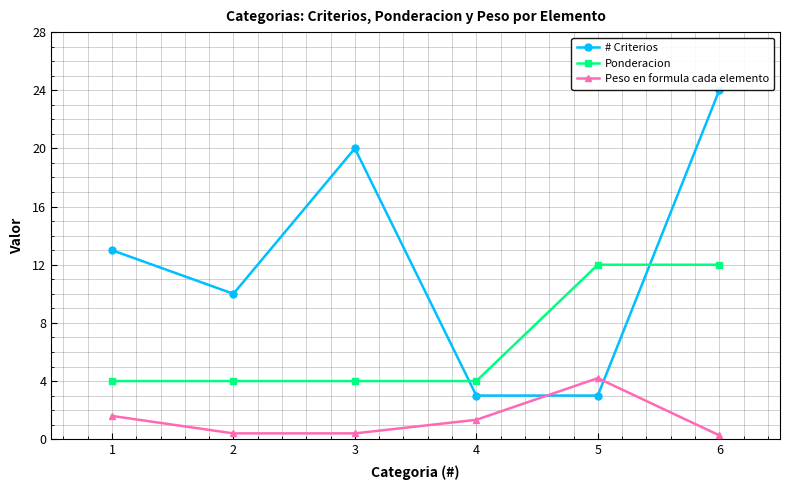

Does the chart have visible grid lines?

Yes